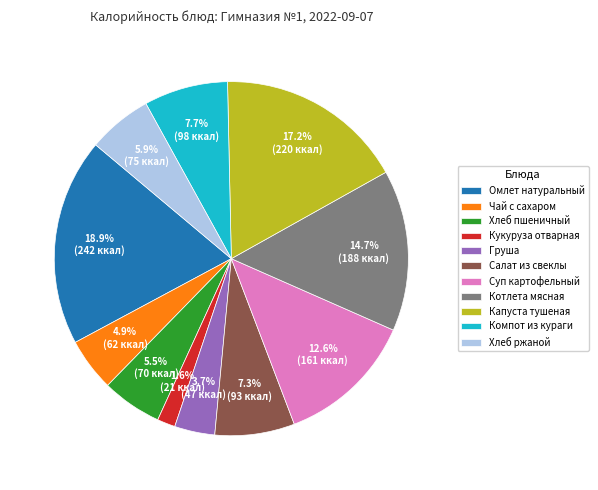

Count the number of slices in the pie.

11